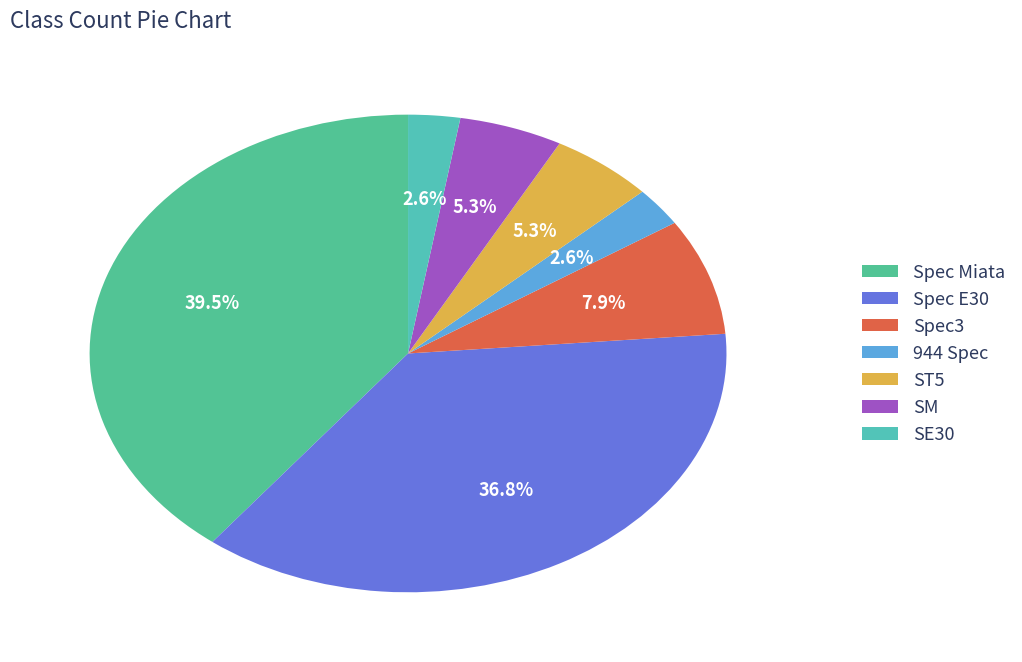

What is the change in value from Spec3 to 944 Spec?

-2